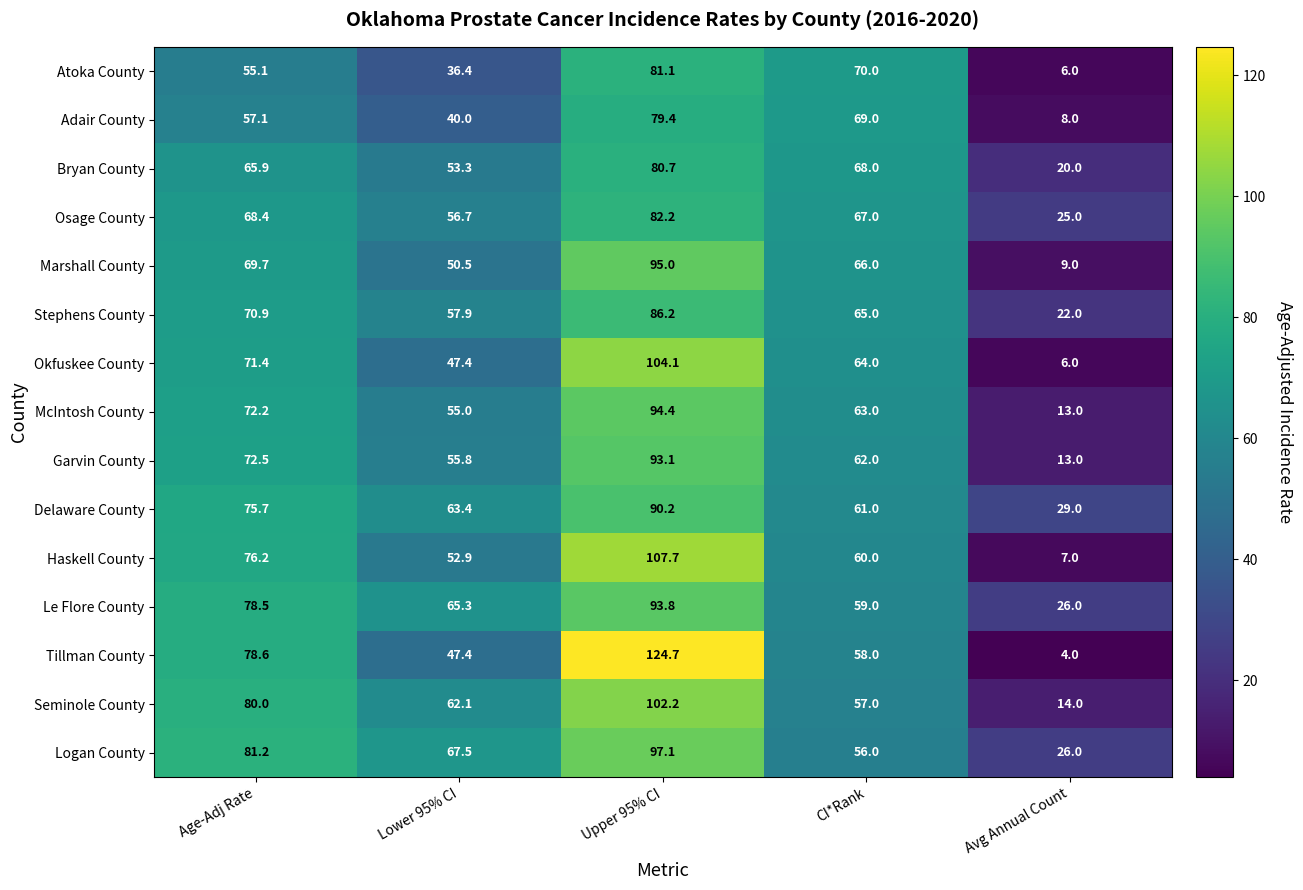

The Logan County series shows 54.9 at Upper 95% CI. True or false?

False